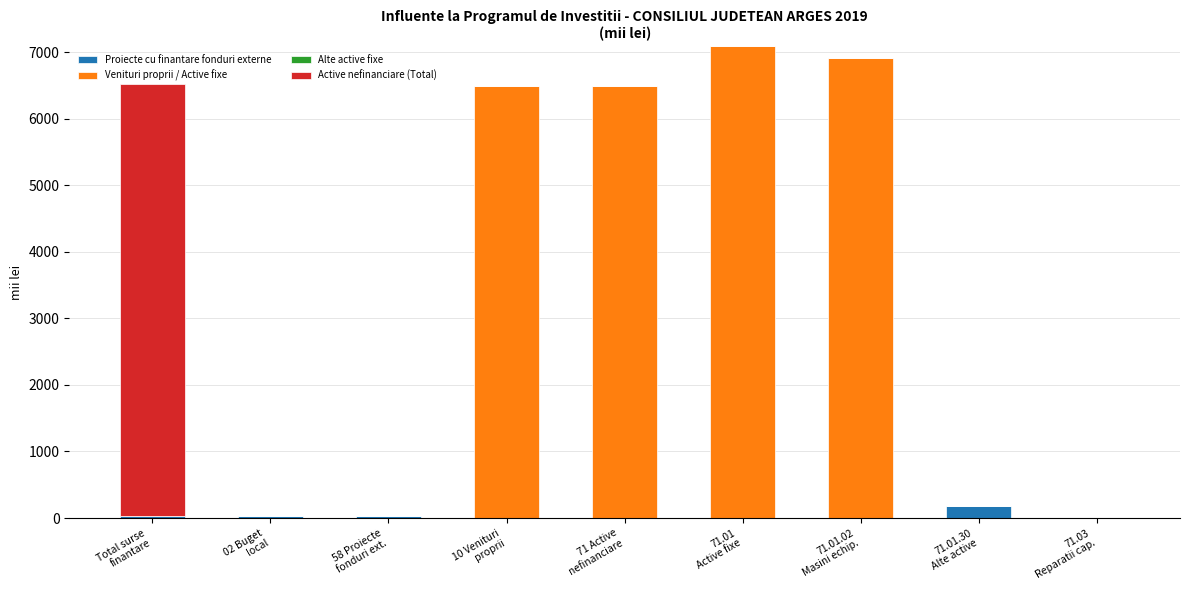

What is the maximum value for Proiecte cu finantare fonduri externe?

181.0